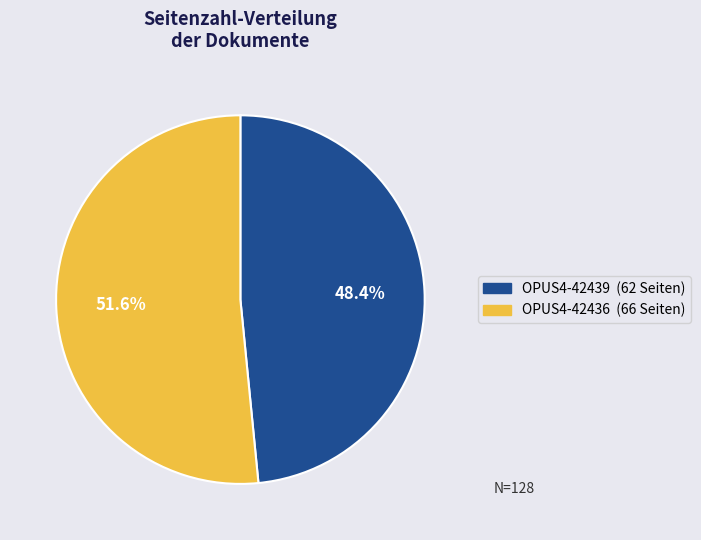

Does OPUS4-42436 represent more than half of the total?

Yes